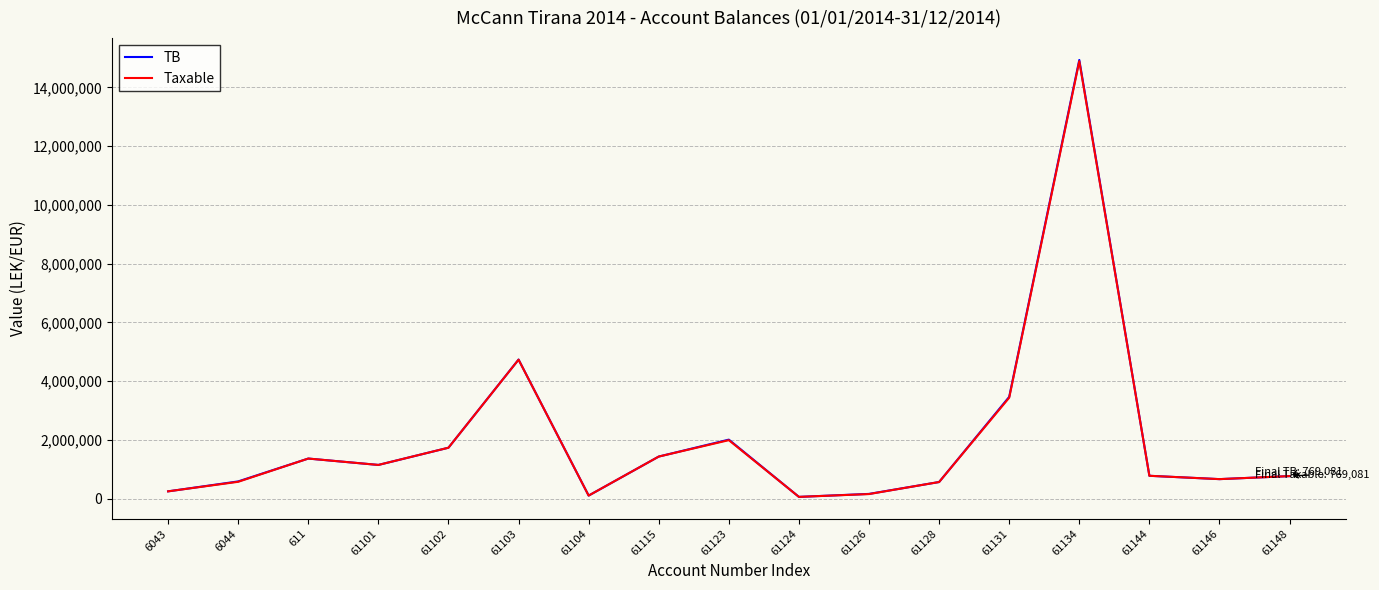

What is the average value of the Taxable series?

2039198.3